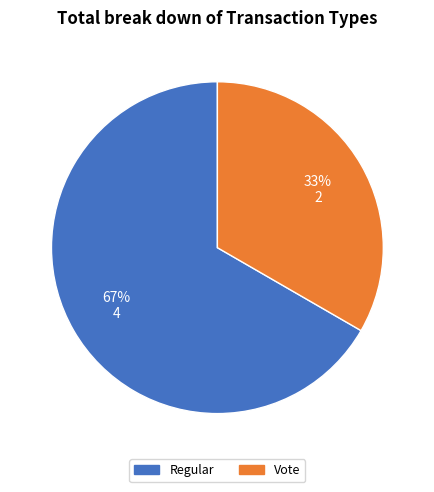

Count the number of slices in the pie.

2